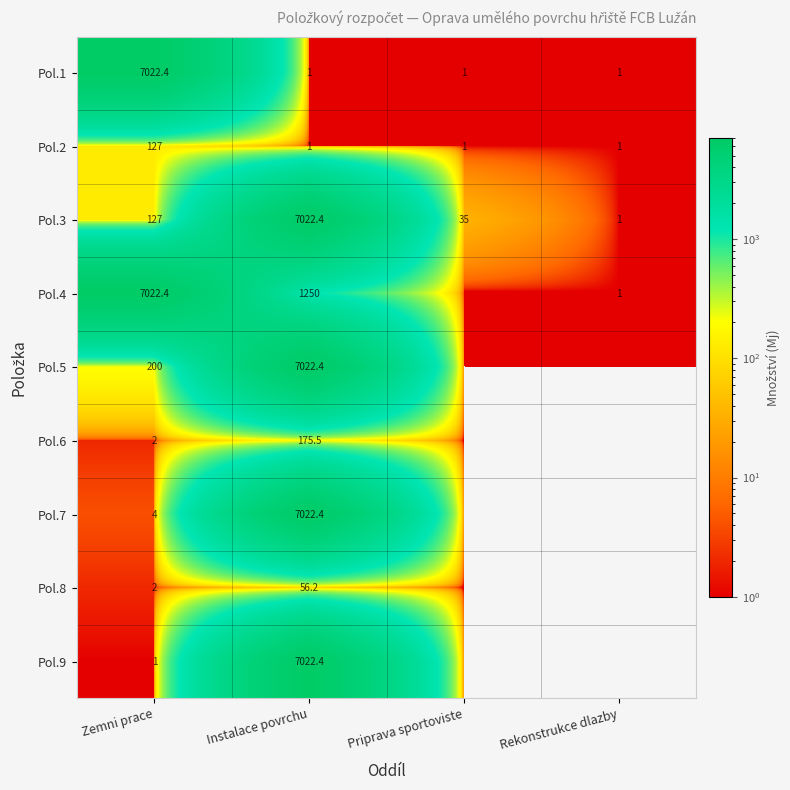

True or false: Pol.2 has a value of 0.6 at Rekonstrukce dlazby.

False